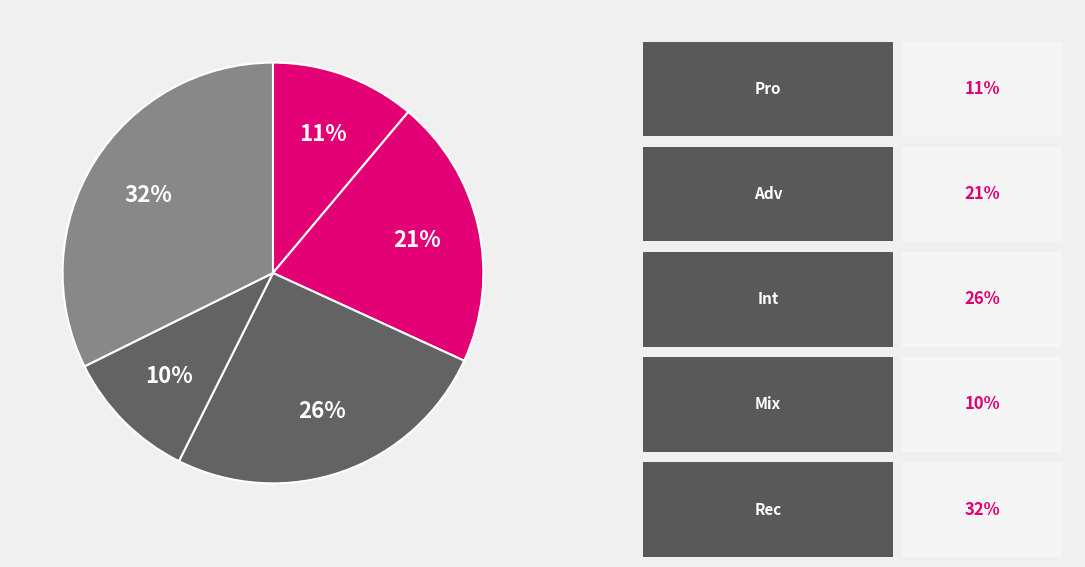

How many segments does this pie chart have?

5